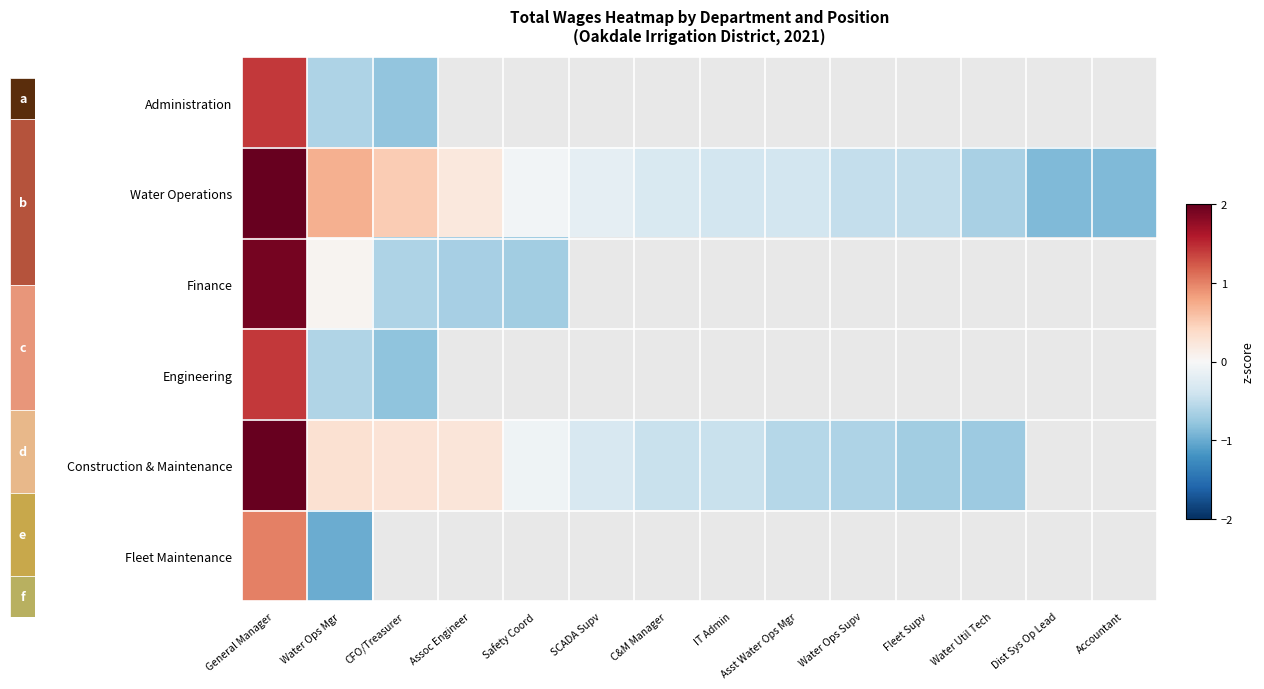

True or false: Construction & Maintenance has a value of 0.1 at Assoc Engineer.

False